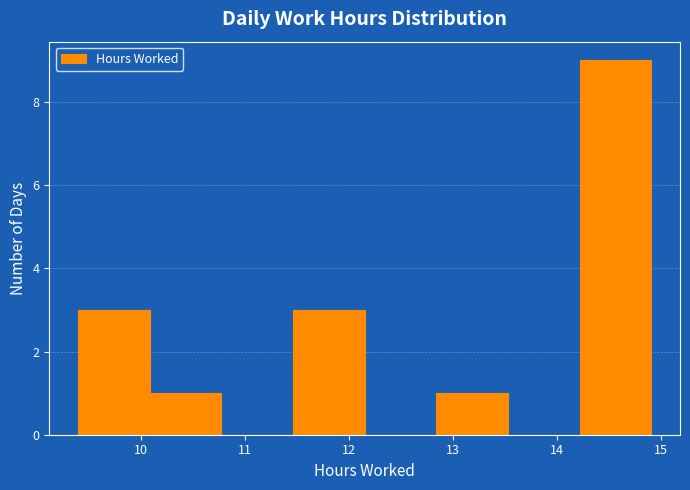

Reading left to right, transcribe this chart: for each bar, give the range it covers on the x-axis and its height. Neither the bar edges nor the heights are printed on the chart, so give them approximately, as read against the axes.

9.39 to 10.08: 3
10.08 to 10.77: 1
10.77 to 11.46: 0
11.46 to 12.15: 3
12.15 to 12.84: 0
12.84 to 13.53: 1
13.53 to 14.22: 0
14.22 to 14.91: 9